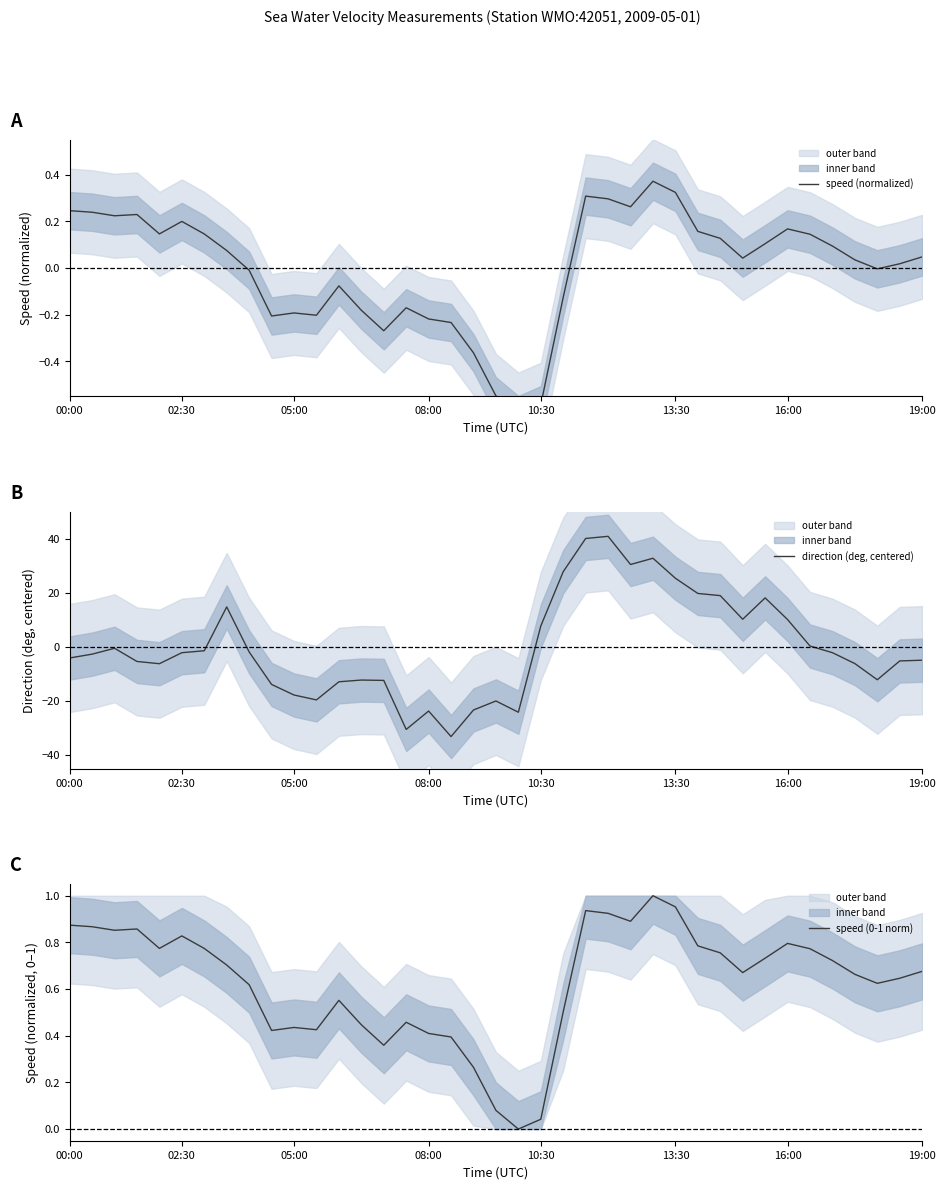

What is the difference between the maximum and minimum values in the direction (deg, centered) series?

74.1